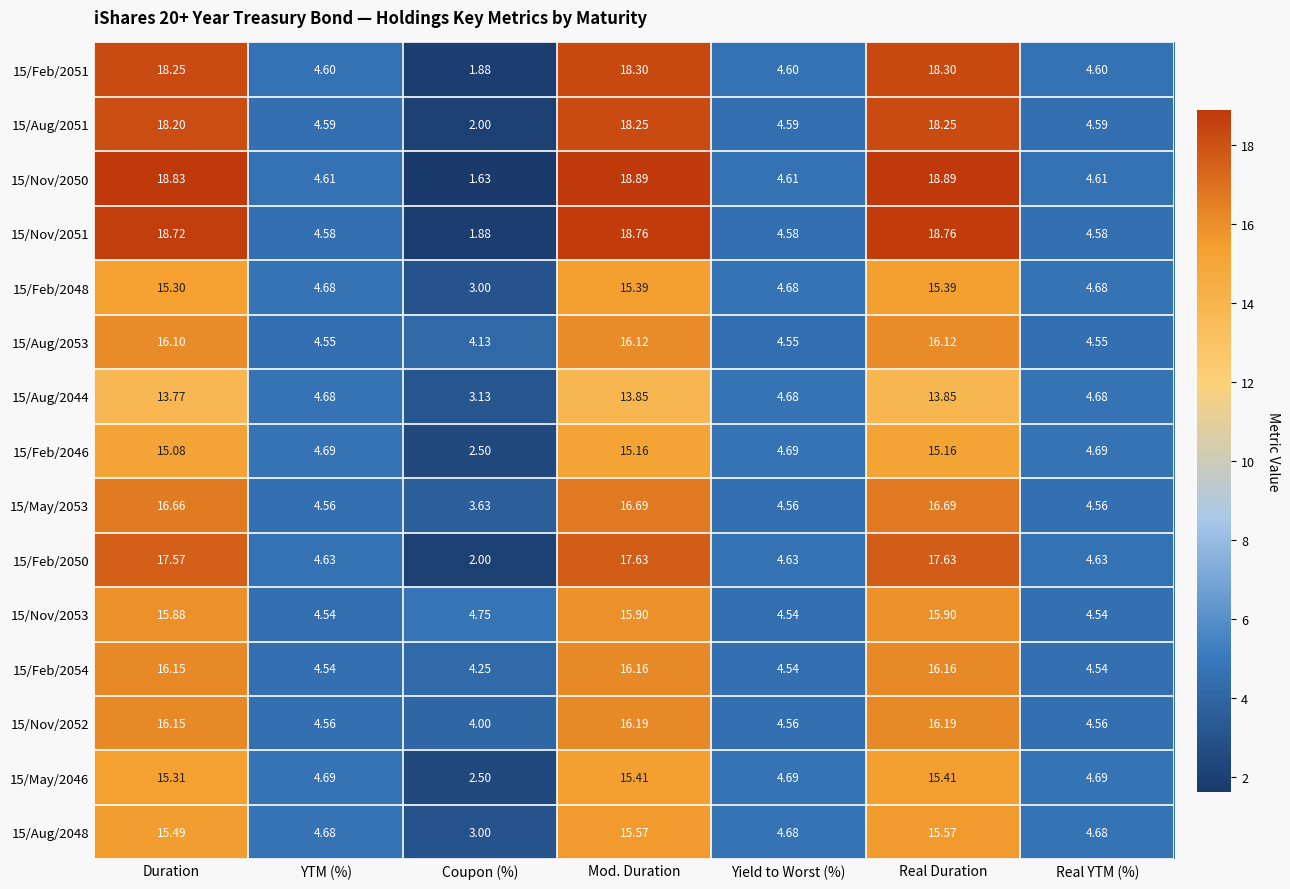

What is the difference between the highest and lowest values at Real YTM (%)?

0.2